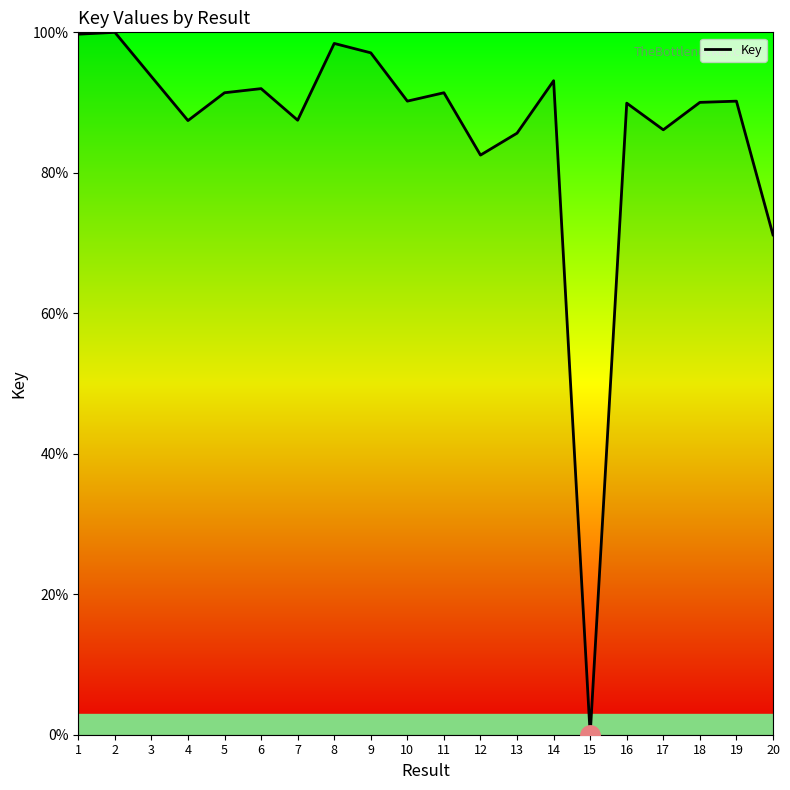

Which category has the lowest value across all series?

15